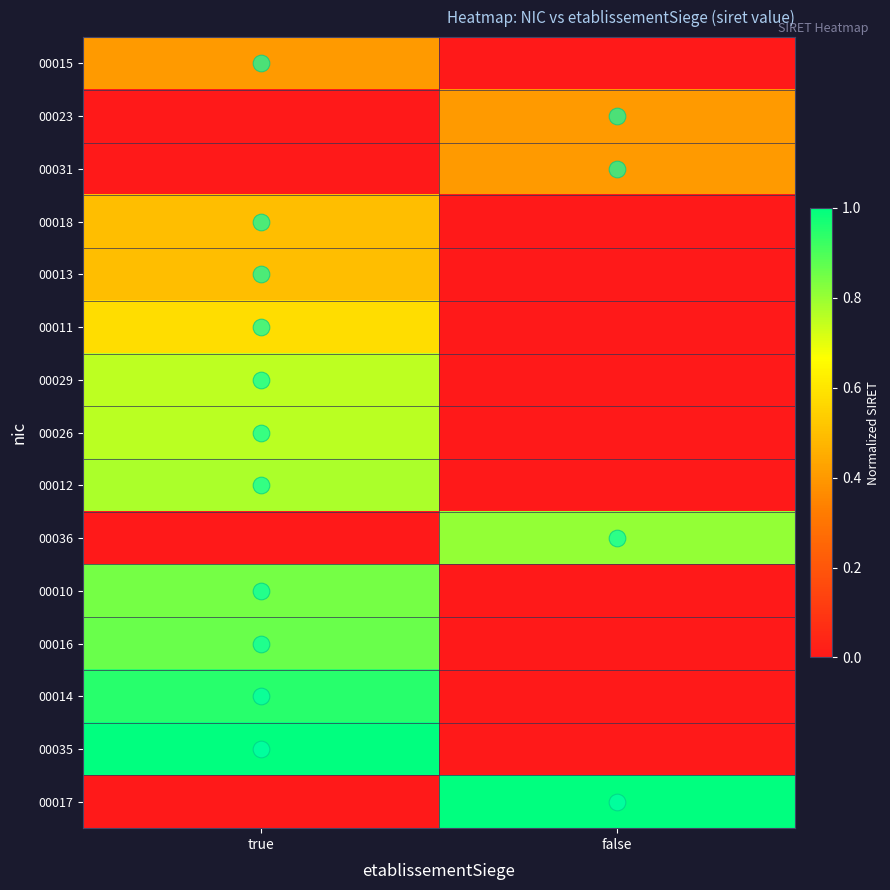

Reading left to right, extract all data points from this chart.

00015: true=0.4	false=0.0
00023: true=0.0	false=0.4
00031: true=0.0	false=0.4
00018: true=0.5	false=0.0
00013: true=0.5	false=0.0
00011: true=0.6	false=0.0
00029: true=0.8	false=0.0
00026: true=0.8	false=0.0
00012: true=0.8	false=0.0
00036: true=0.0	false=0.8
00010: true=0.8	false=0.0
00016: true=0.9	false=0.0
00014: true=0.9	false=0.0
00035: true=1.0	false=0.0
00017: true=0.0	false=1.0